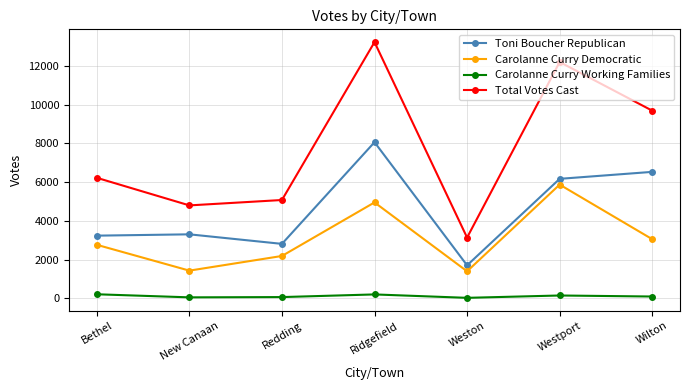

What is the lowest value of the Carolanne Curry Working Families series?

32